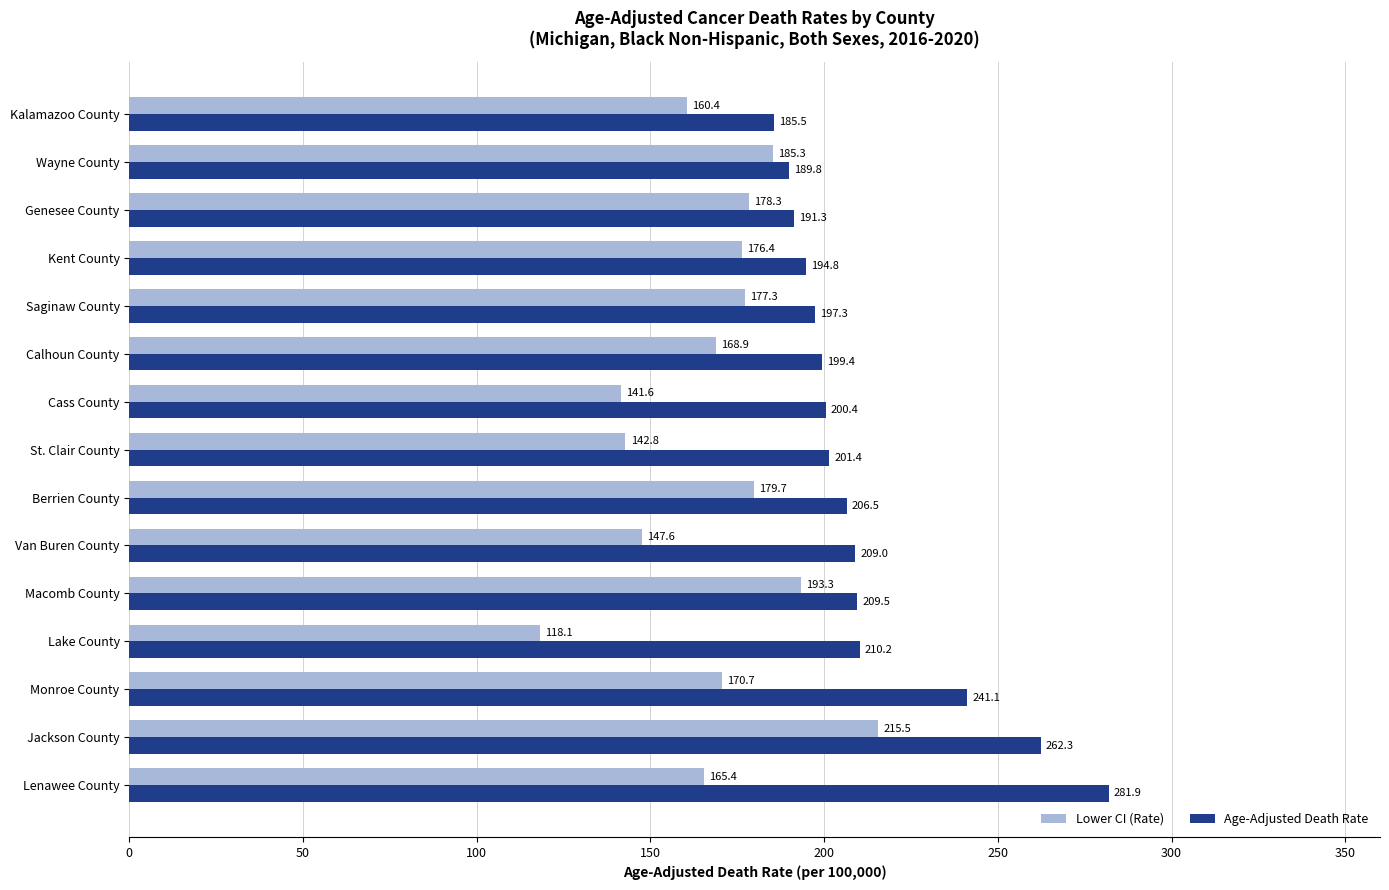

How many data points in Age-Adjusted Death Rate are less than 201?

7